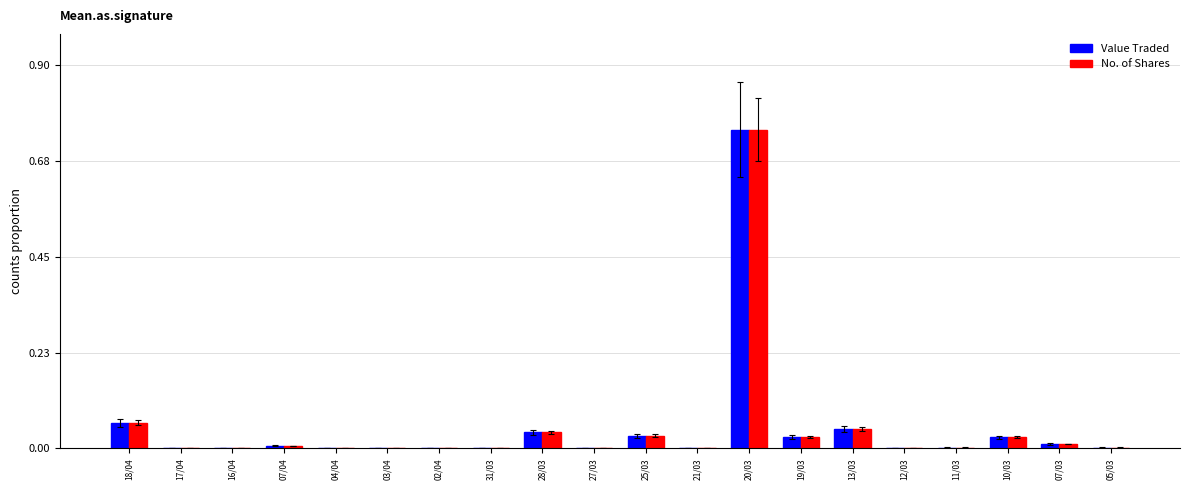

At which category is the sum across all series the highest?

20/03